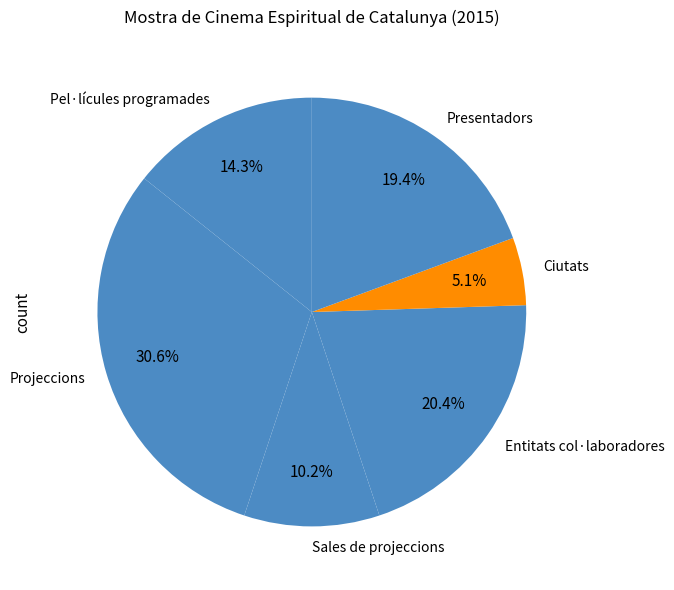

Which slice is the smallest?

Ciutats